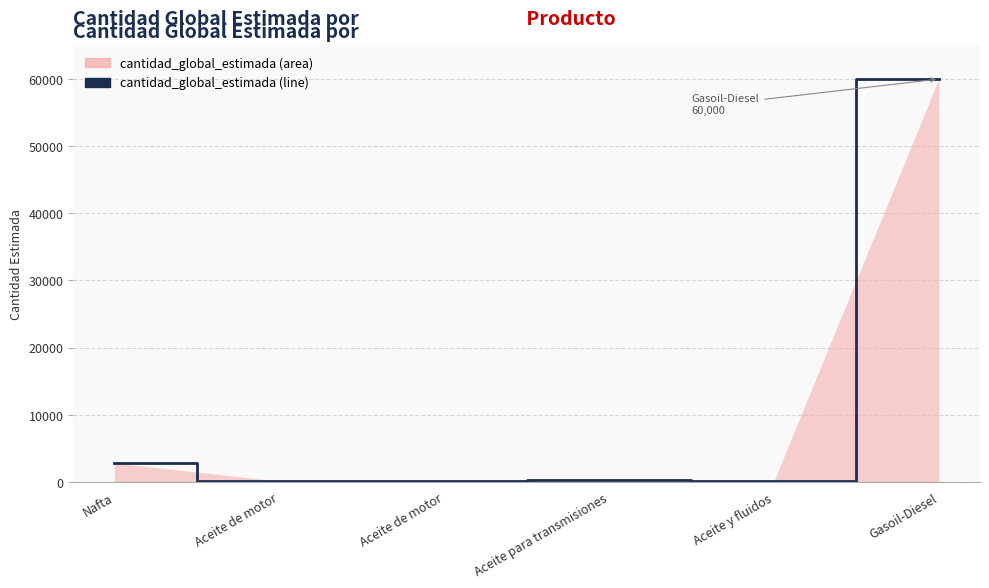

List the labels in order of value, largest first.

Gasoil-Diesel, Nafta, Aceite para transmisiones, Aceite y fluidos, Aceite de motor, Aceite de motor